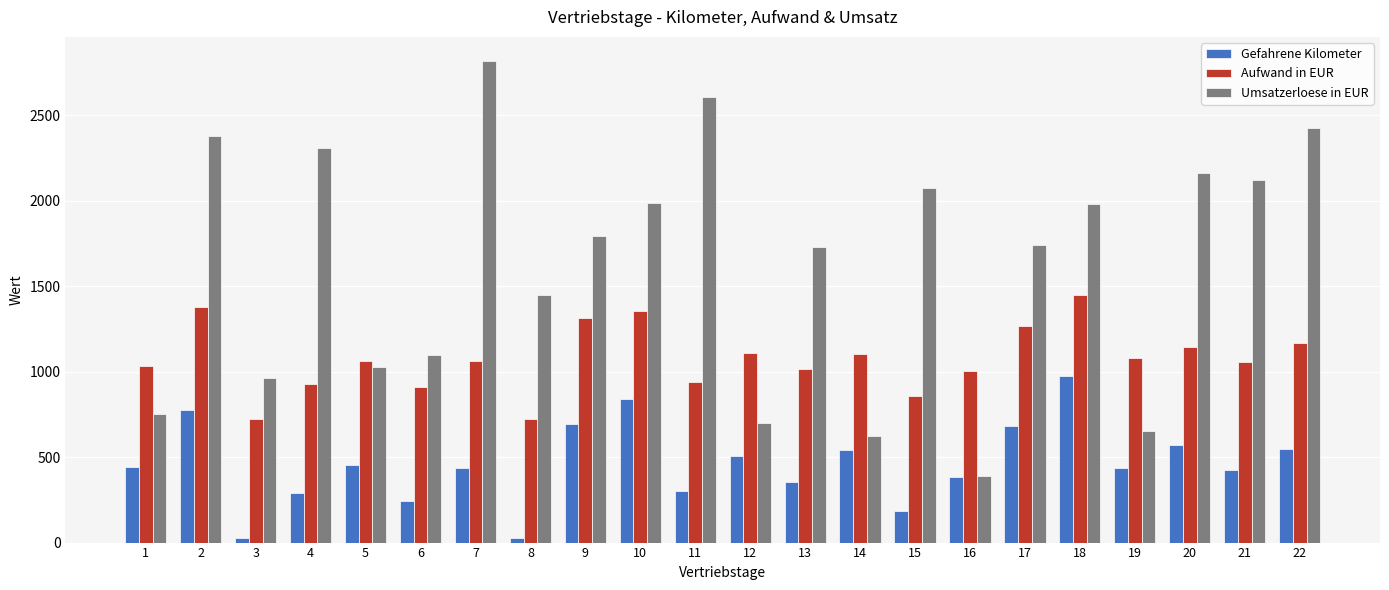

How many data points in Aufwand in EUR are less than 1063?

11